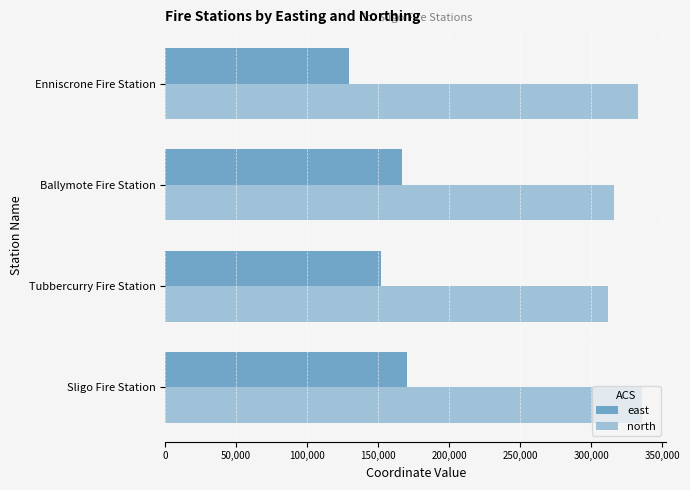

What is the lowest value of the north series?

311943.9